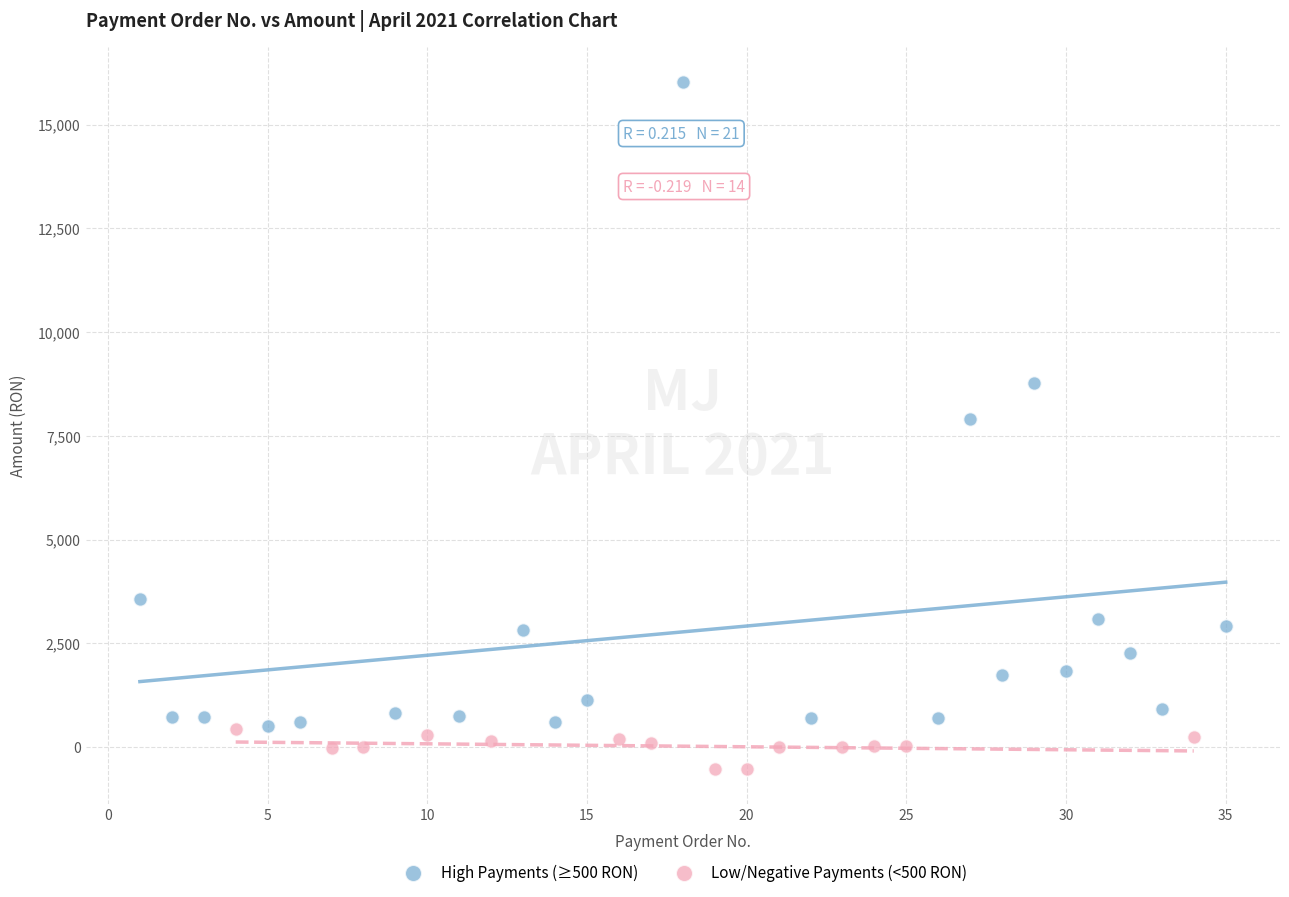

Which series contains the lowest Y value?

Low/Negative Payments (<500 RON)